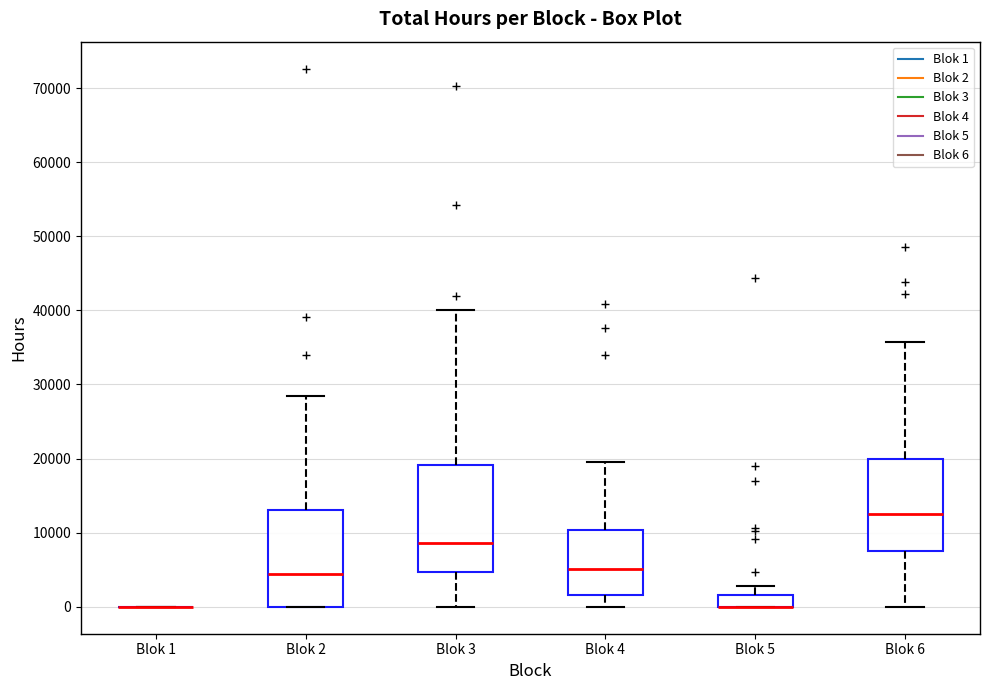

Reading left to right, transcribe this box plot: for each box, give where its median line is, the range the box spans, and where its two whiskers end, as read against the y-axis. The values are not printed on the chart, so give them approximately, as read against the axis.

Blok 1: box collapsed to a line at 0, whiskers 0 to 0
Blok 2: median 4000, box 0 to 13000, whiskers 0 to 28000
Blok 3: median 9000, box 5000 to 19000, whiskers 0 to 40000
Blok 4: median 5000, box 2000 to 10000, whiskers 0 to 20000
Blok 5: median 0 (drawn on the box's lower edge), box 0 to 2000, whiskers 0 to 3000
Blok 6: median 13000, box 7000 to 20000, whiskers 0 to 36000